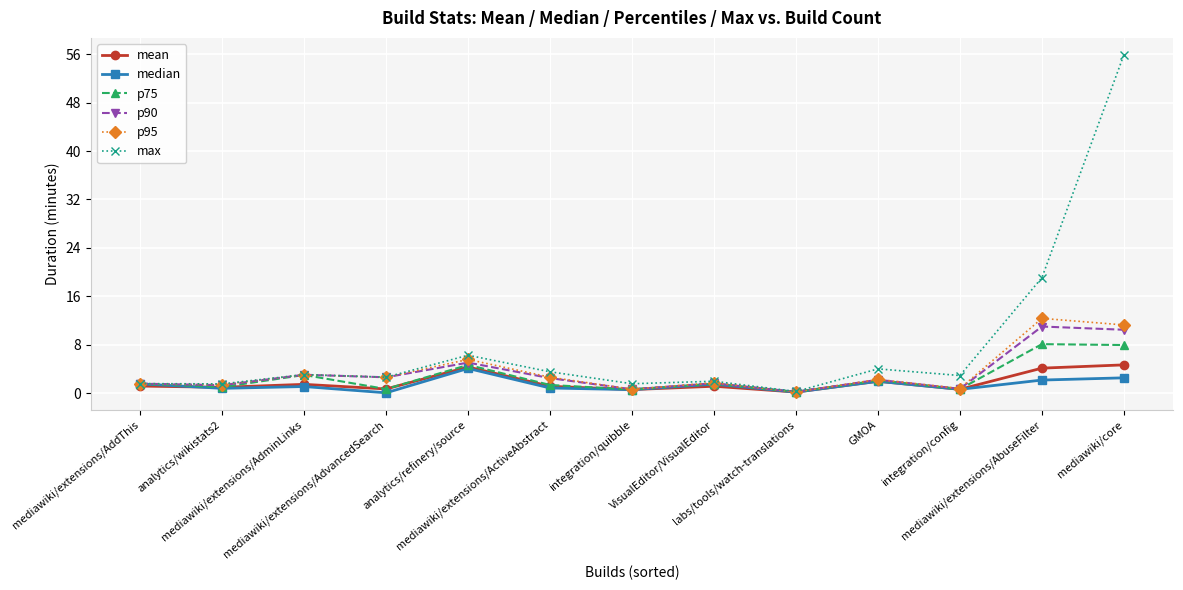

True or false: median has more than 0 interior local peaks.

True